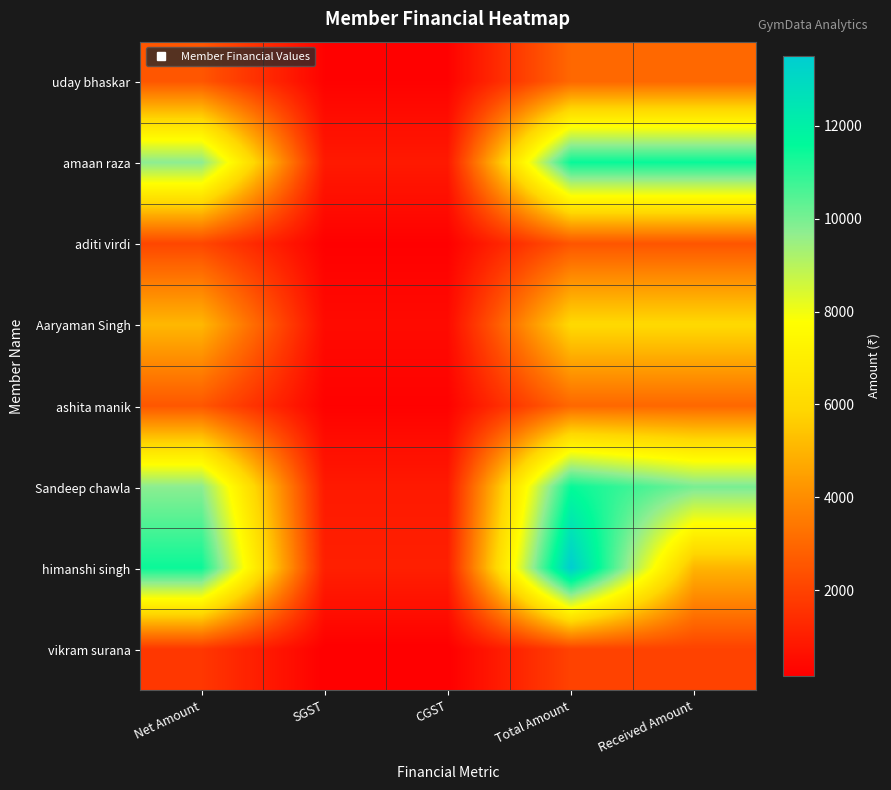

How many distinct data groups are displayed?

8